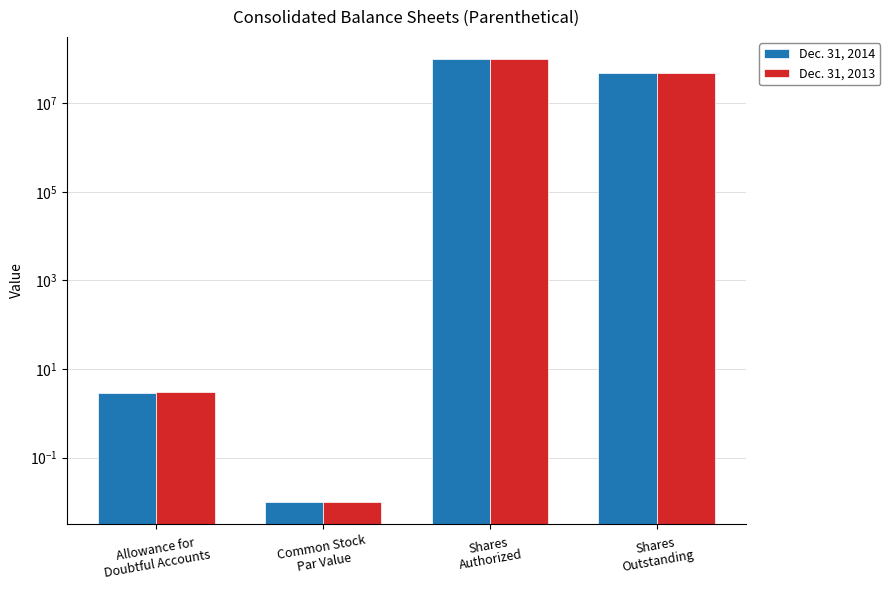

How many values in the Dec. 31, 2013 series exceed 49378506?

1